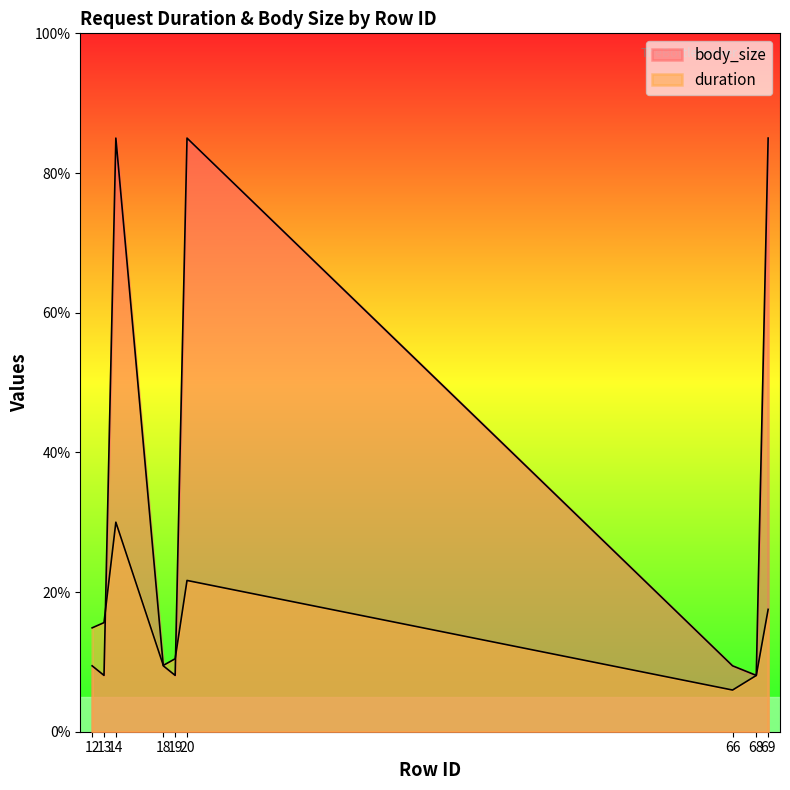

What is the spread (max minus min) of values at 12?

5.4